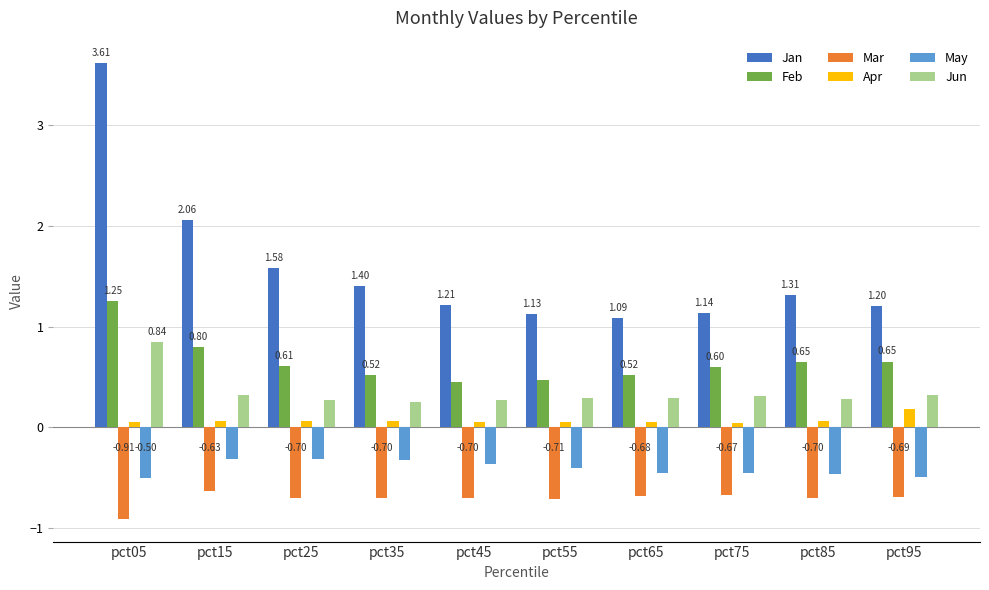

What is the value of the Feb bar at the 2nd from the left?

0.8